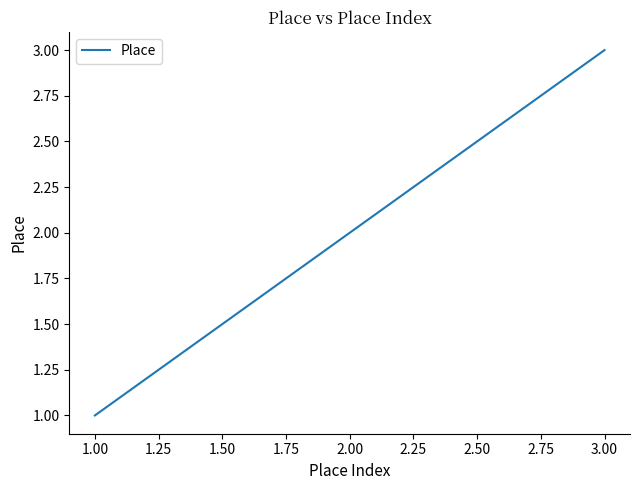

What is the change in value from 2.00 to 3.00?

+1